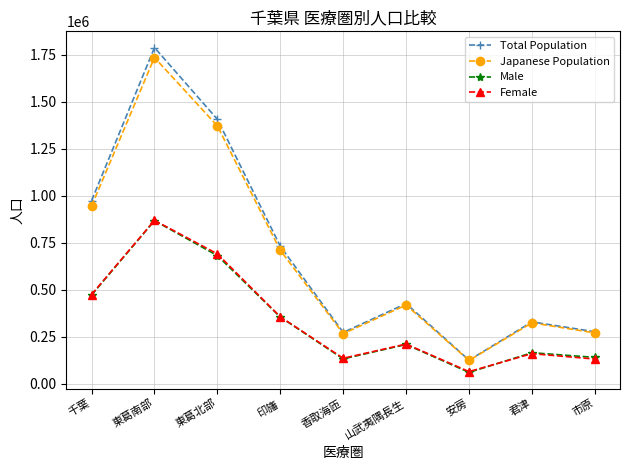

Does the chart have visible grid lines?

Yes